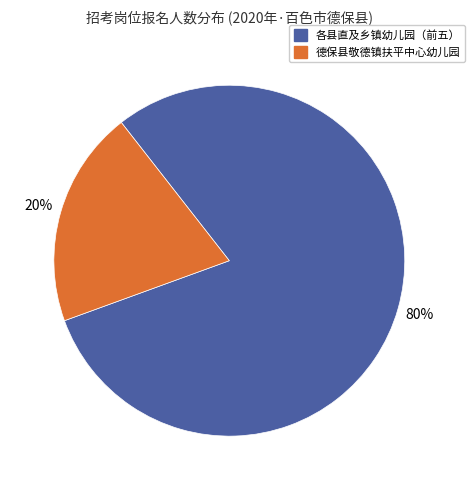

Does any single category account for the majority?

Yes